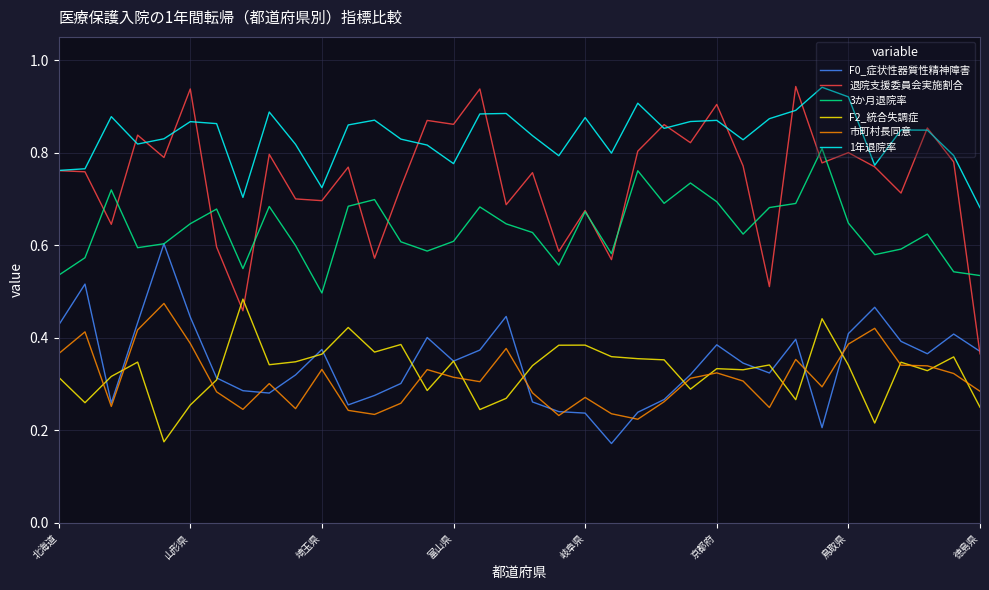

Which series has the largest total across all categories?

1年退院率